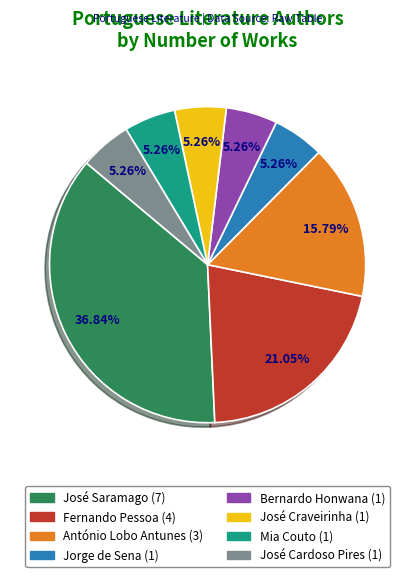

Is the sum of Jorge de Sena and Mia Couto greater than half?

No